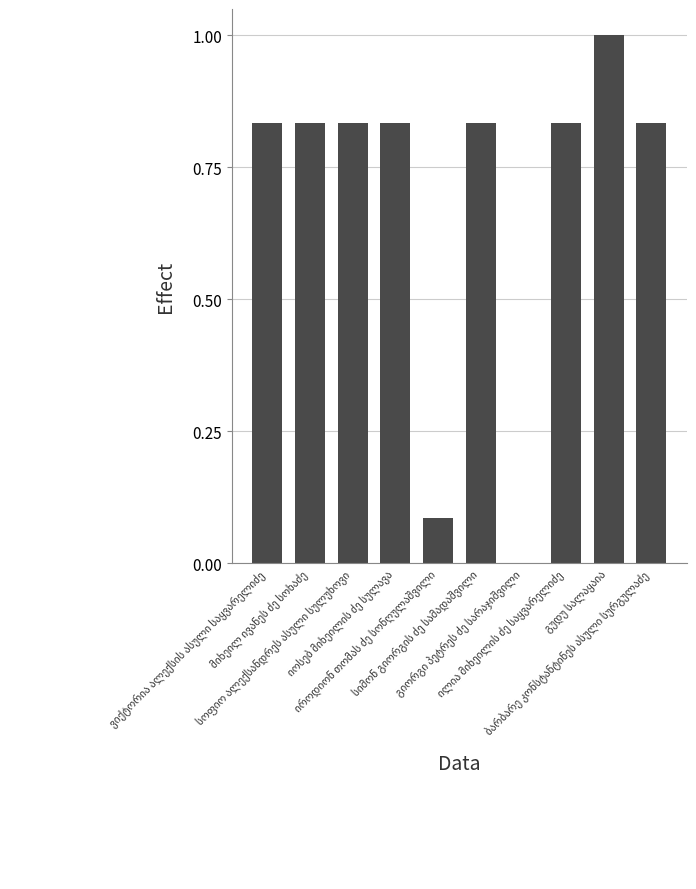

What is the greatest value displayed?

1.0